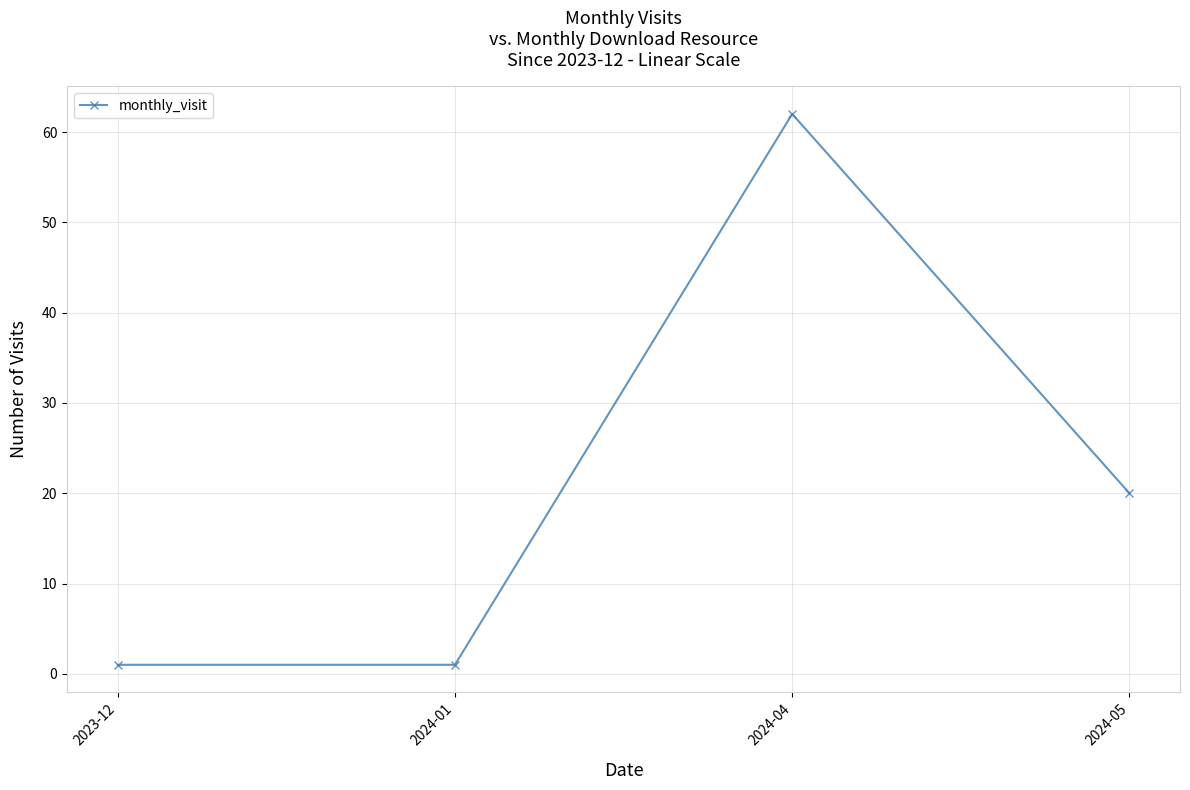

True or false: the data shows 62 at 2024-04.

True